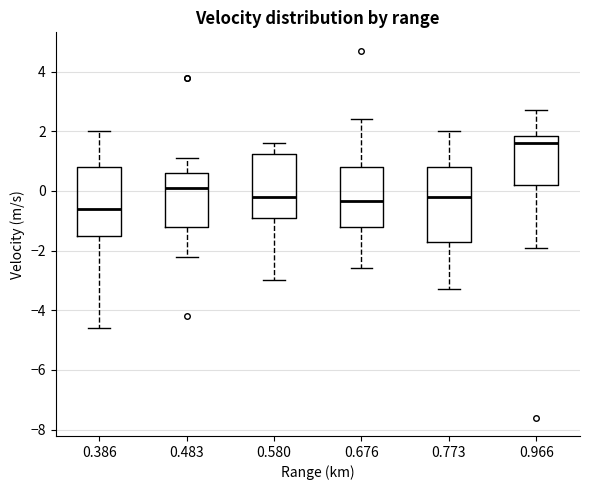

Where does the median line of the box at x = 0.386 sit on the y-axis? The values are not printed on the chart, so give them approximately, as read against the axis.

-0.6